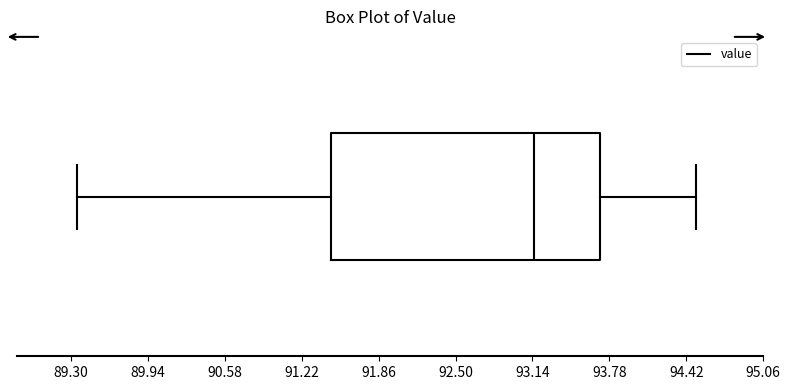

Transcribe this box plot: give where the median line is, the range the box spans, and where the two whiskers end, as read against the x-axis. The values are not printed on the chart, so give them approximately, as read against the axis.

median 93.2, box 91.5 to 93.7, whiskers 89.4 to 94.5